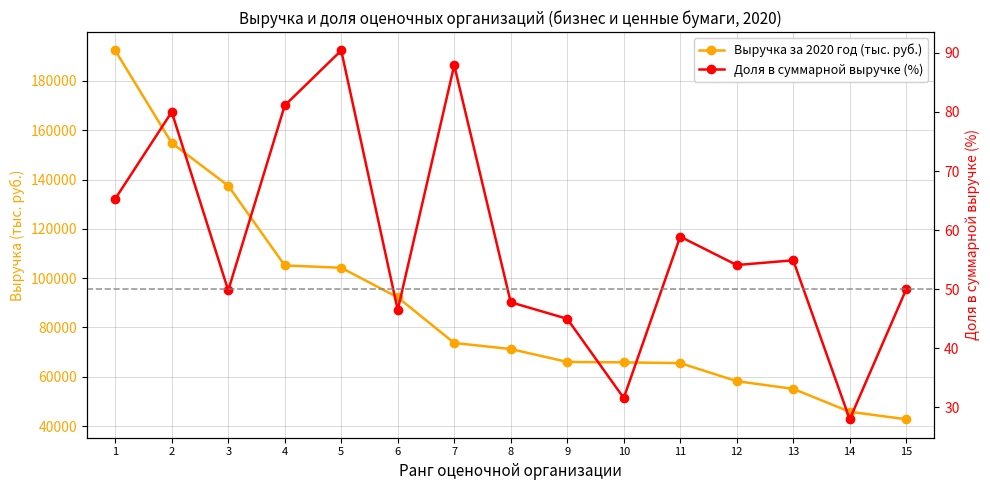

True or false: Доля в суммарной выручке (%) and Выручка за 2020 год (тыс. руб.) cross at least once.

False